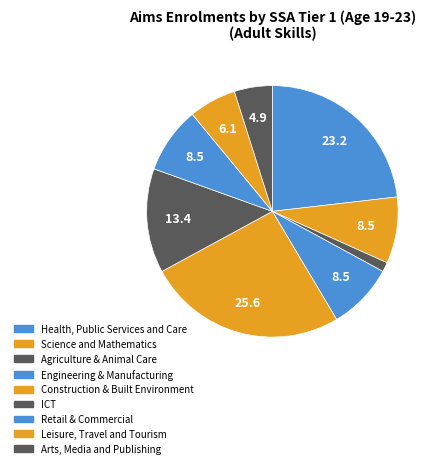

To the nearest percent, what is the average slice percentage?

11%